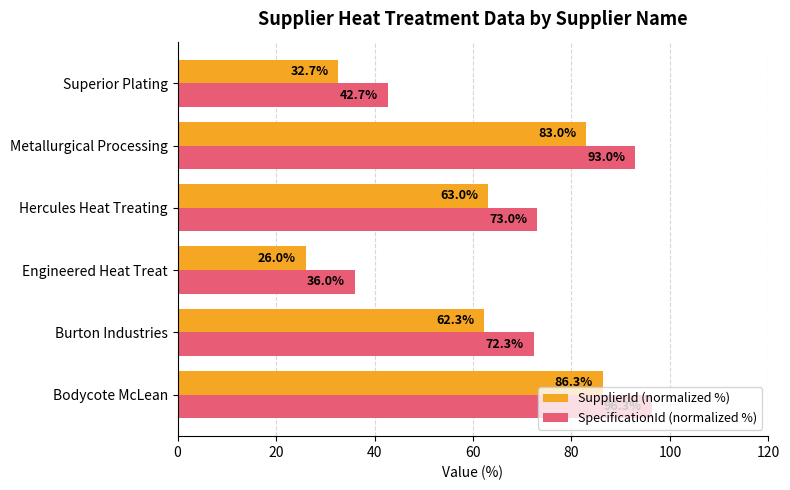

What is the average value of the SupplierId (normalized %) series?

58.9